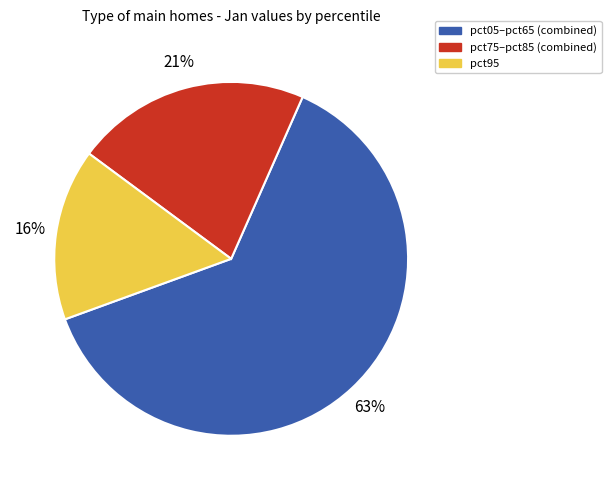

Which category accounts for the majority?

pct05–pct65 (combined)